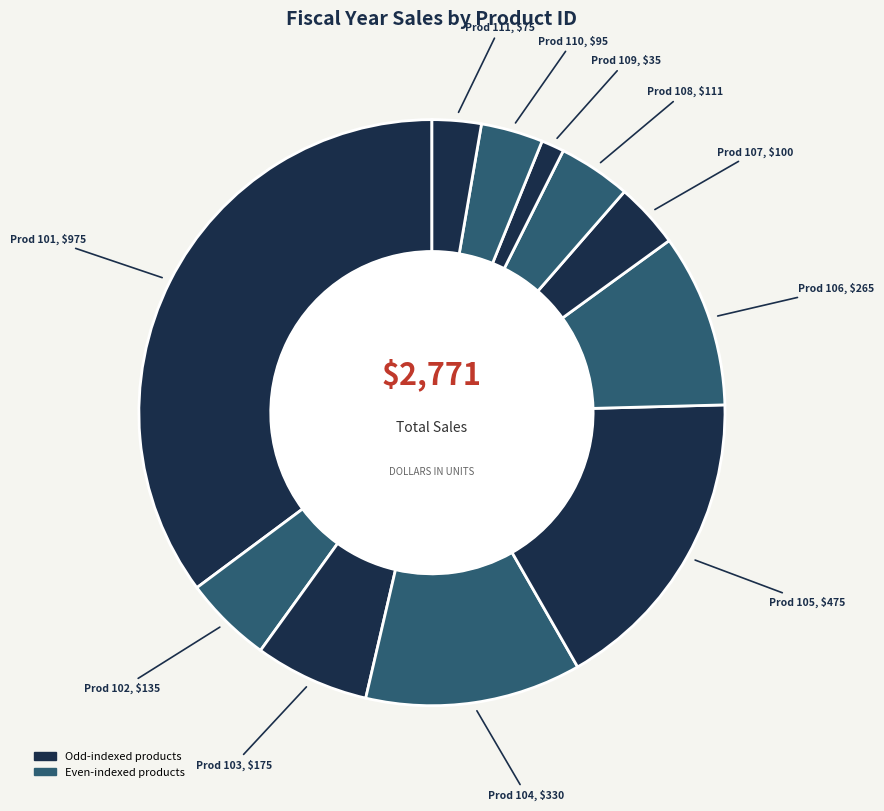

Is there a majority slice in this chart?

No